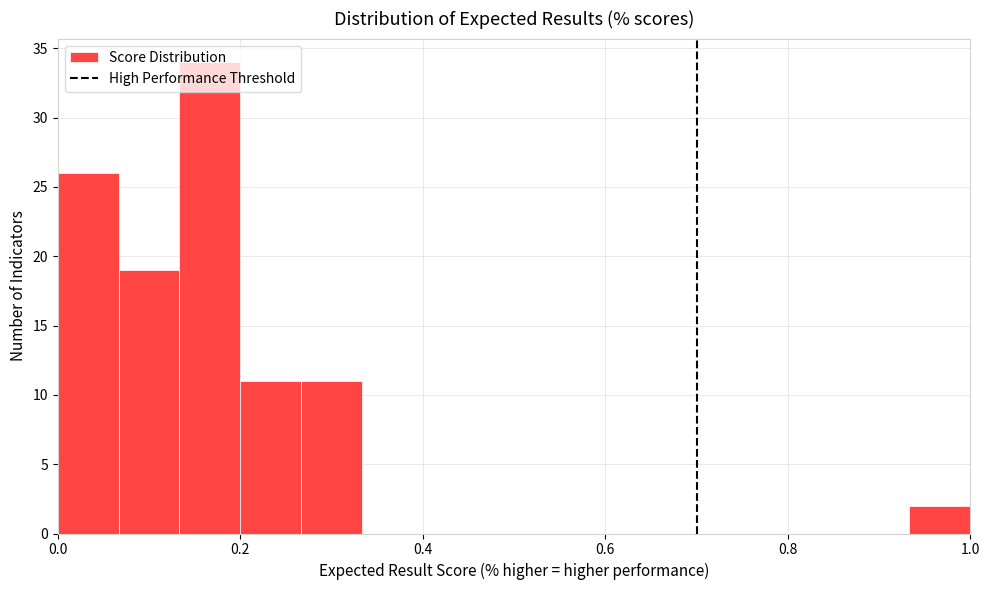

Read against the x-axis, roughly where is the centre of the tallest bar?

0.16